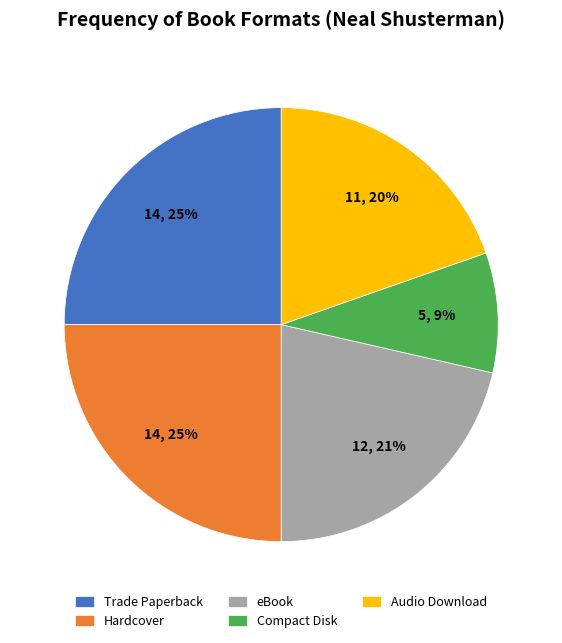

Count the number of slices in the pie.

5